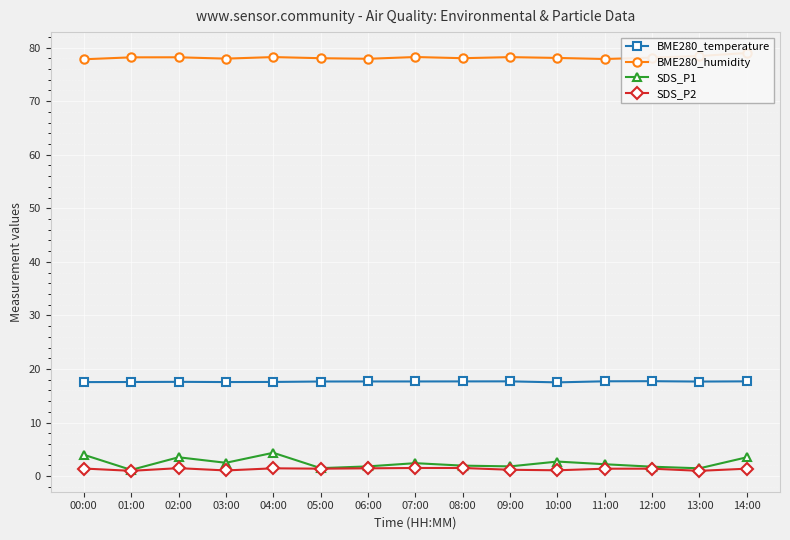

How many interior local valleys does the SDS_P1 series have?

5